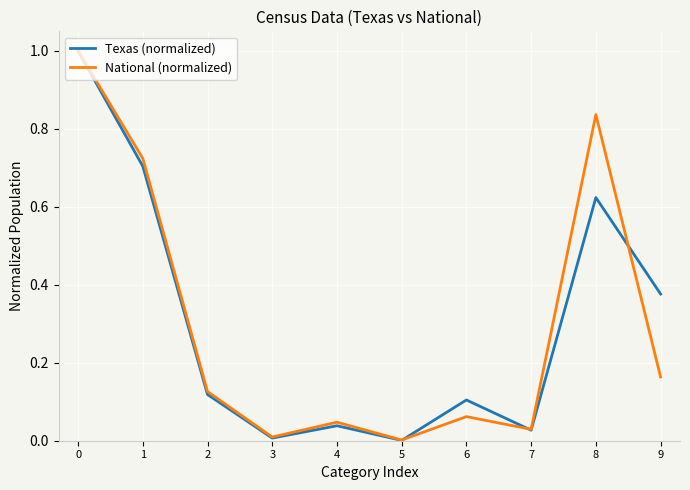

The Texas (normalized) series shows 1.3 at 1. True or false?

False